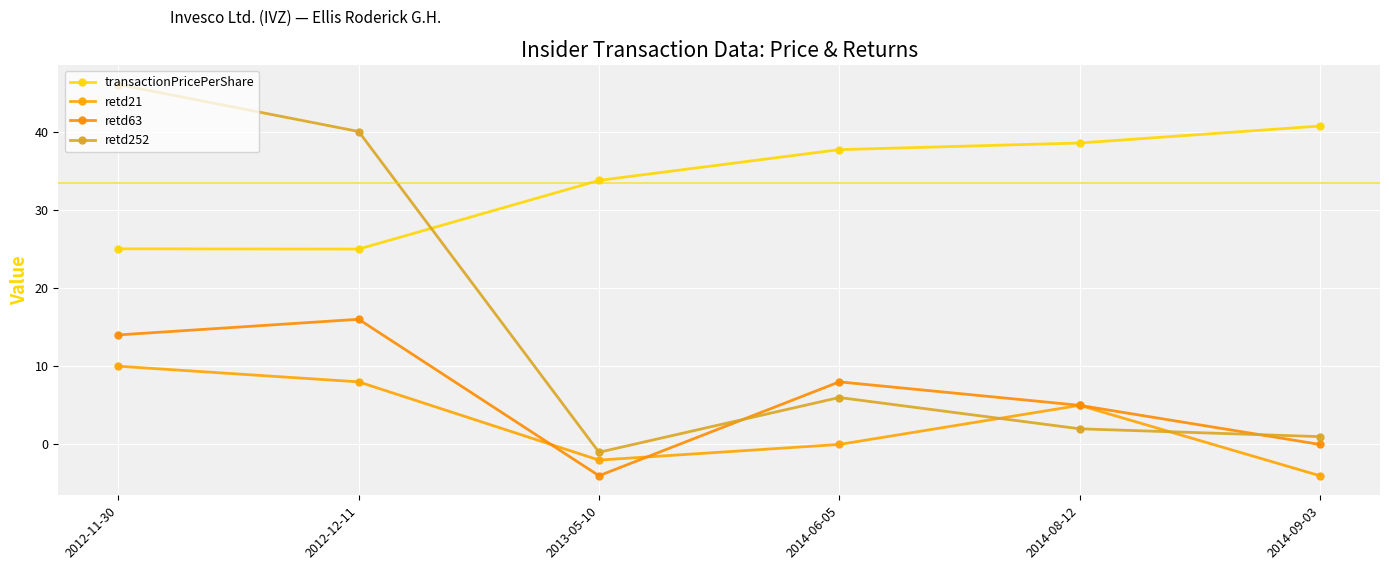

How many interior local valleys does the transactionPricePerShare series have?

1